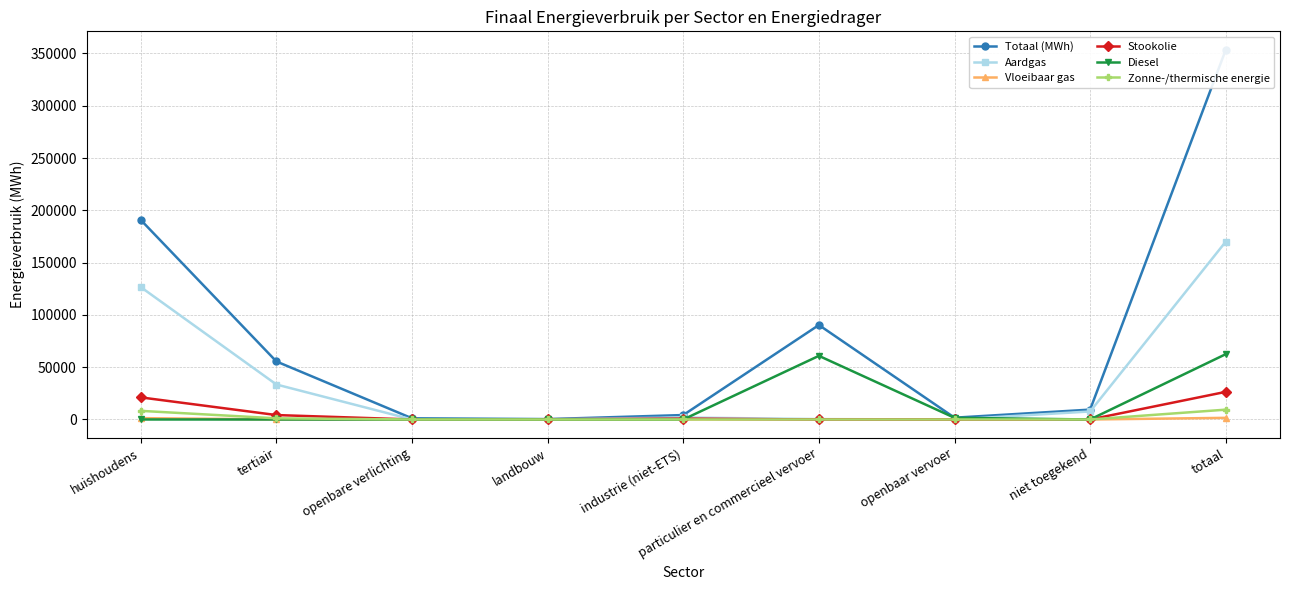

What is the label of the 3rd point from the right?

openbaar vervoer